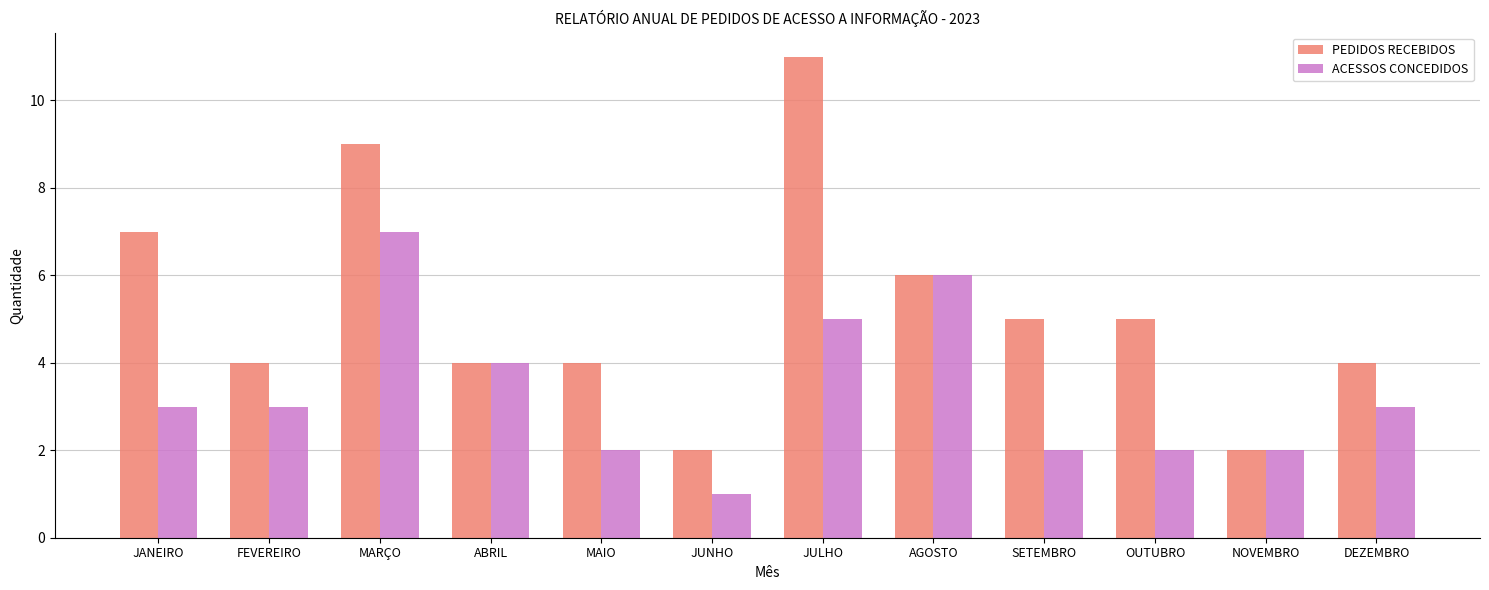

Which series has the largest range (max minus min)?

PEDIDOS RECEBIDOS